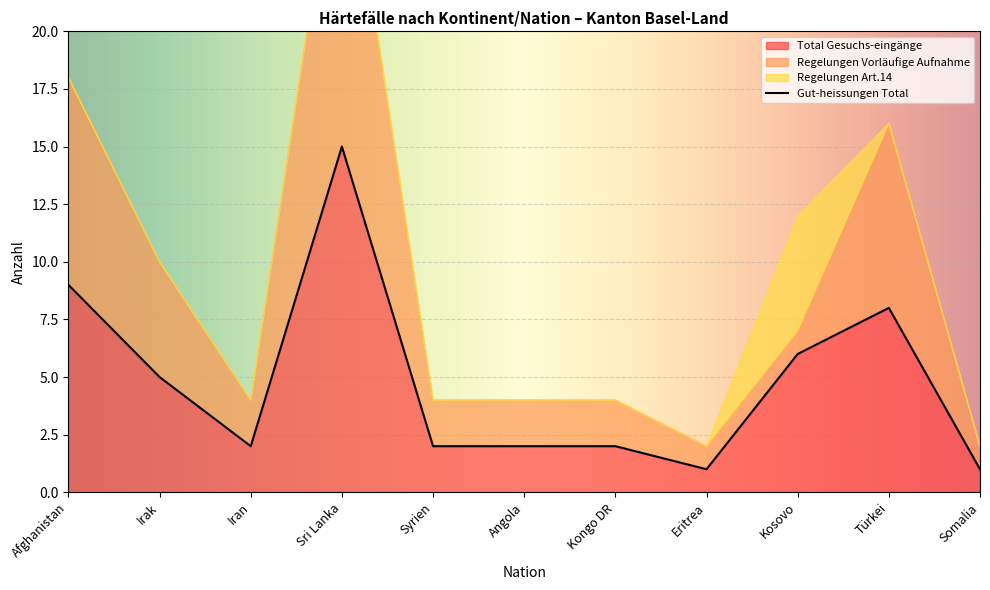

Between Afghanistan and Sri Lanka, which is larger?

Sri Lanka